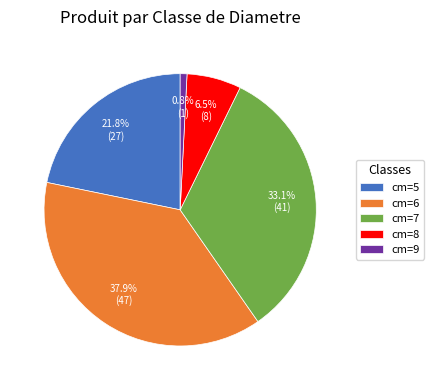

Rank the categories by value from highest to lowest.

cm=6, cm=7, cm=5, cm=8, cm=9